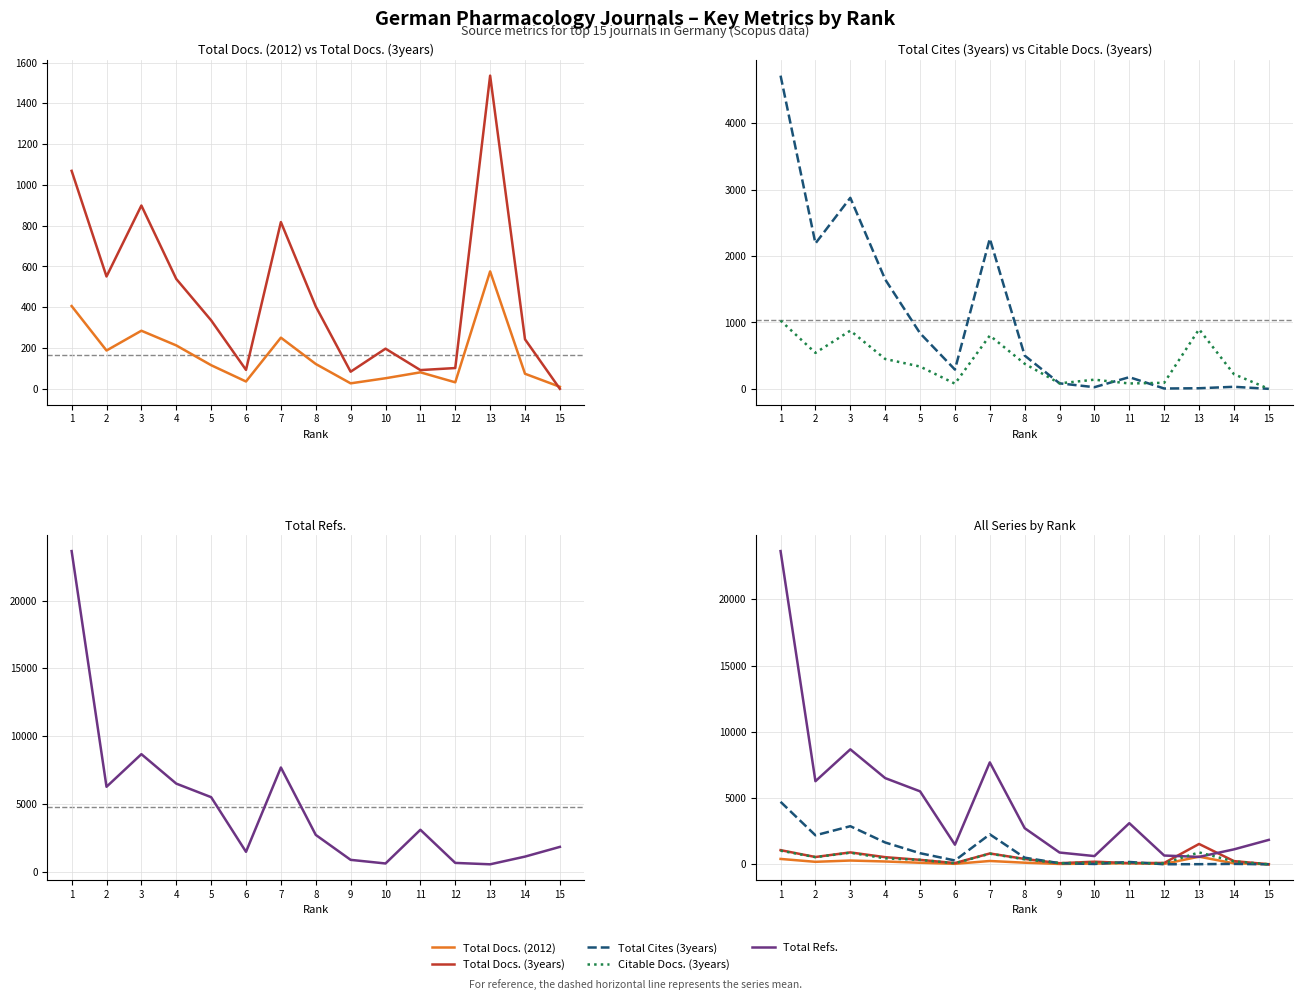

What is the sum of the Citable Docs. (3years) values at 10 and 12?

229